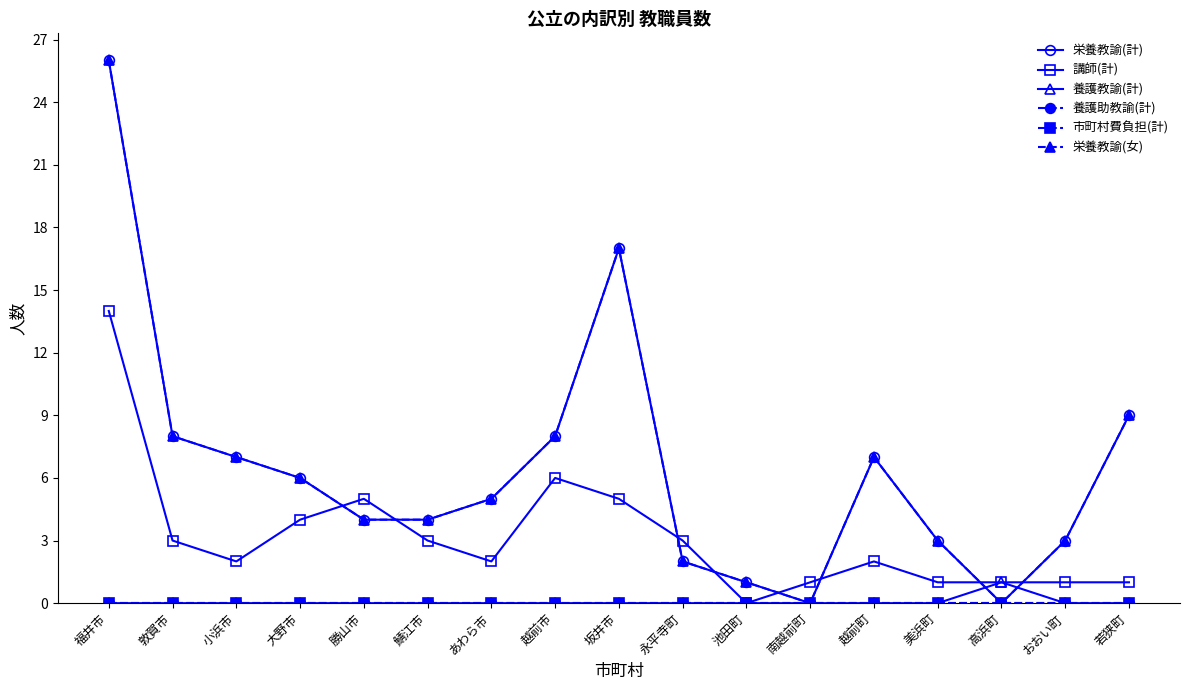

True or false: 養護教諭(計) and 養護助教諭(計) cross at least once.

False